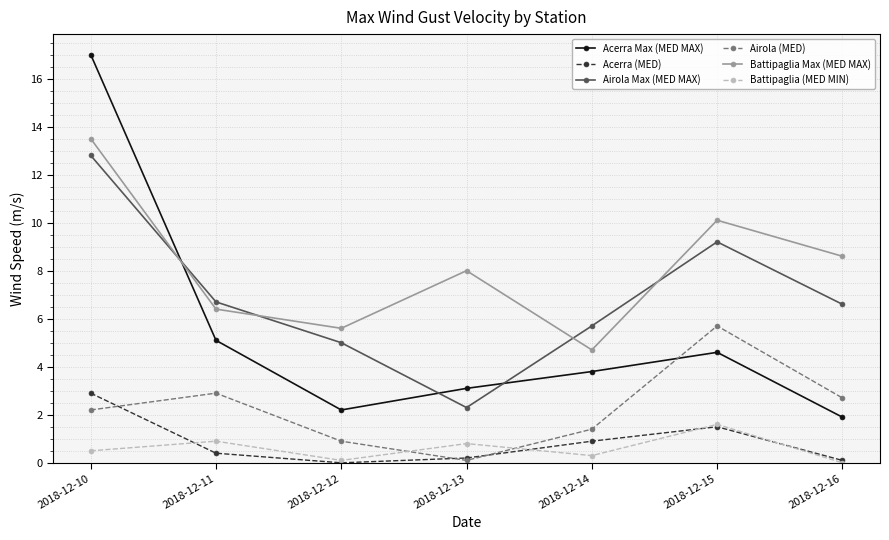

Where is the first local maximum for Acerra (MED)?

2018-12-15